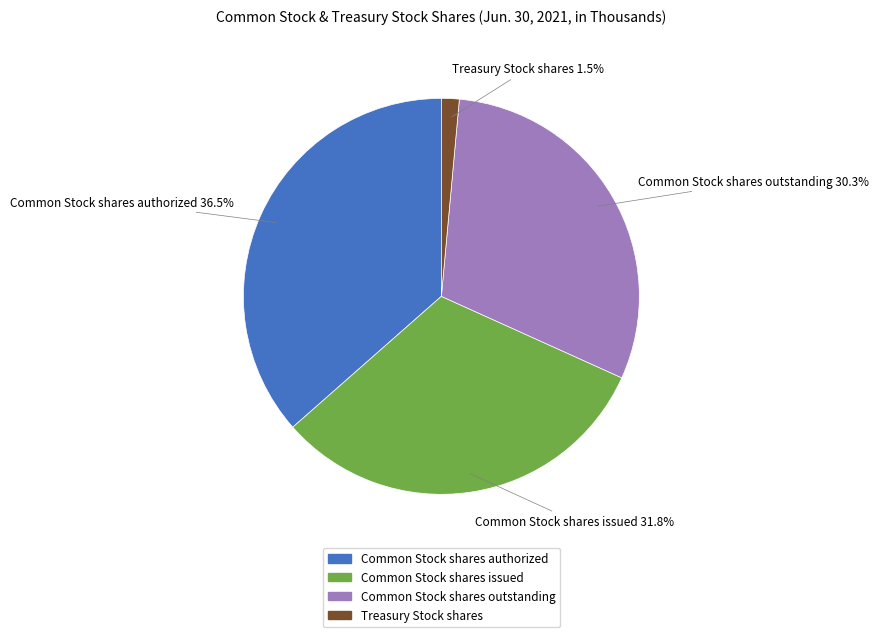

Between Common Stock shares issued and Treasury Stock shares, which is larger?

Common Stock shares issued